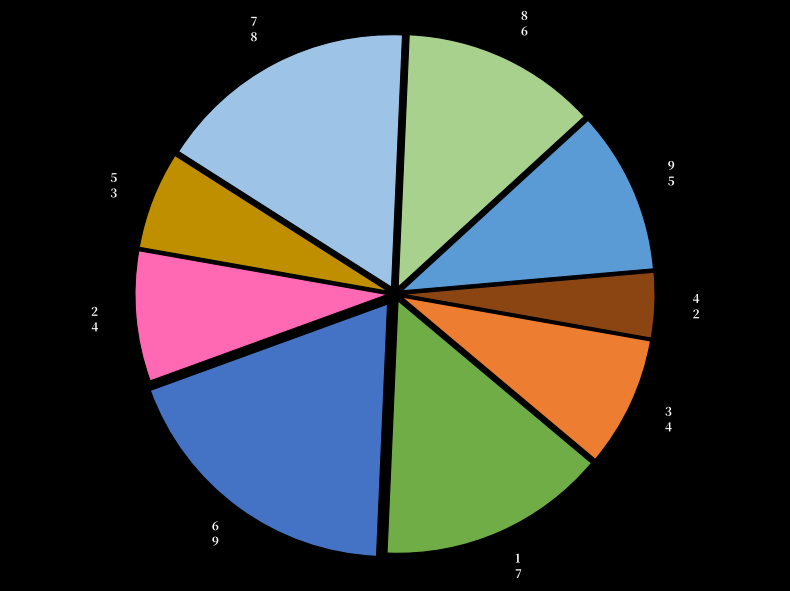

Does any single category account for the majority?

No